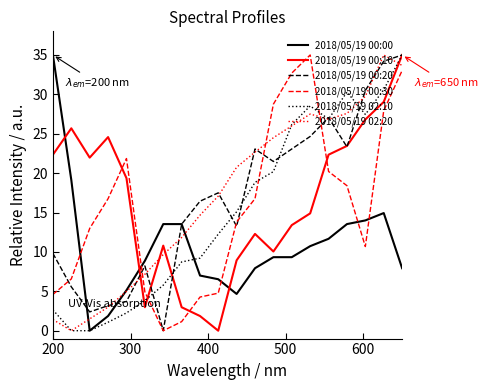

What is the maximum value for 2018/05/19 02:20?

35.0